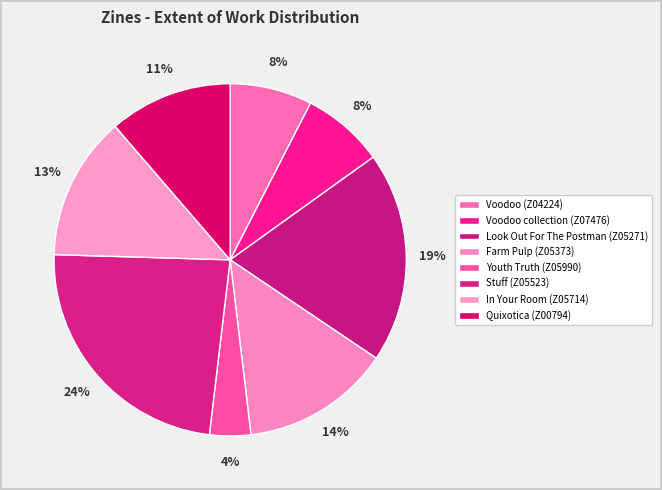

What percentage is the Voodoo (Z04224) slice, to the nearest percent?

8%